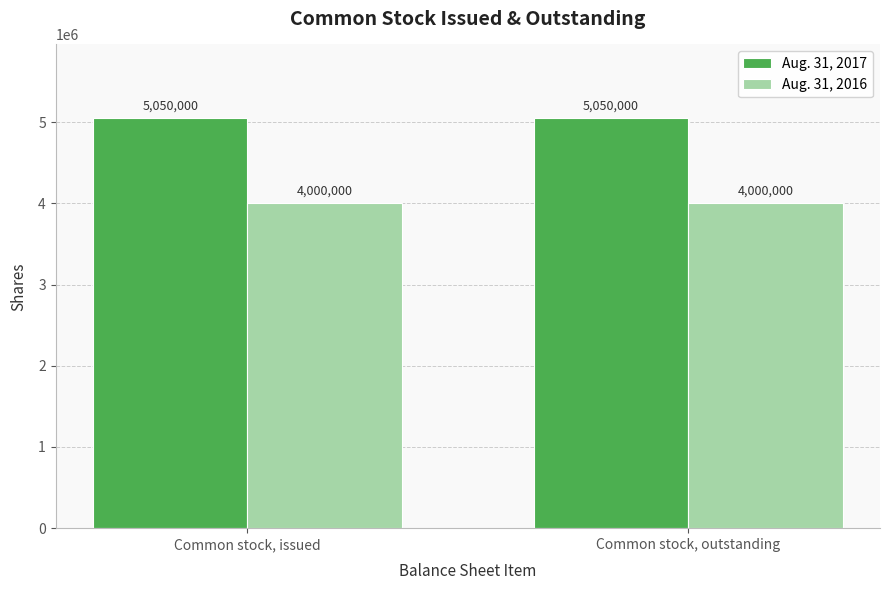

What is the average value of the Aug. 31, 2016 series?

4000000